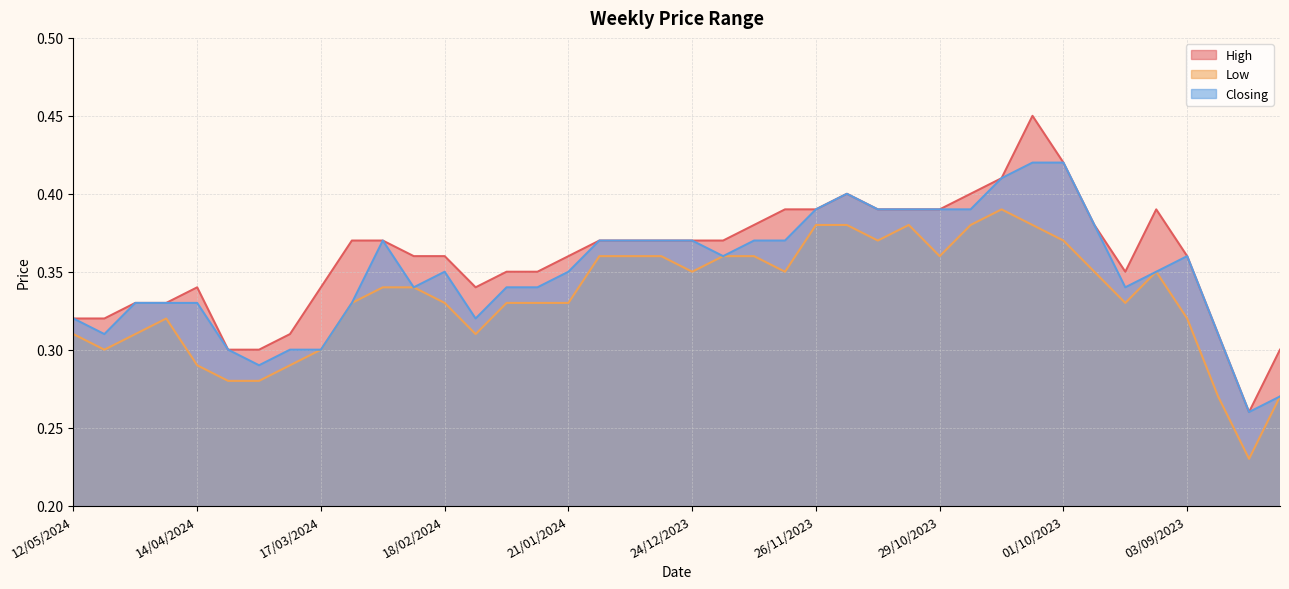

How many distinct data groups are displayed?

3